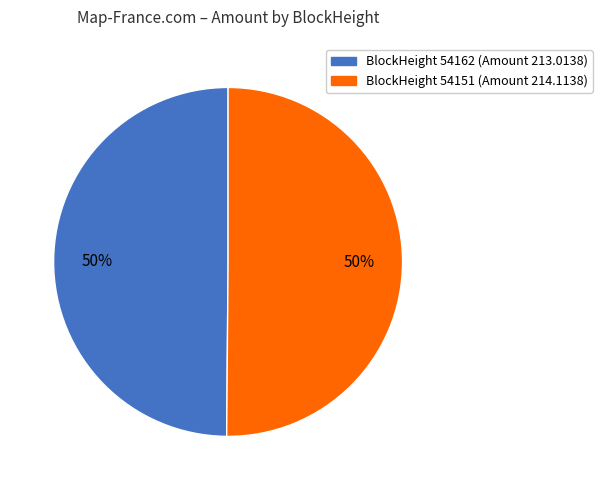

To the nearest percent, what is the average slice percentage?

50%